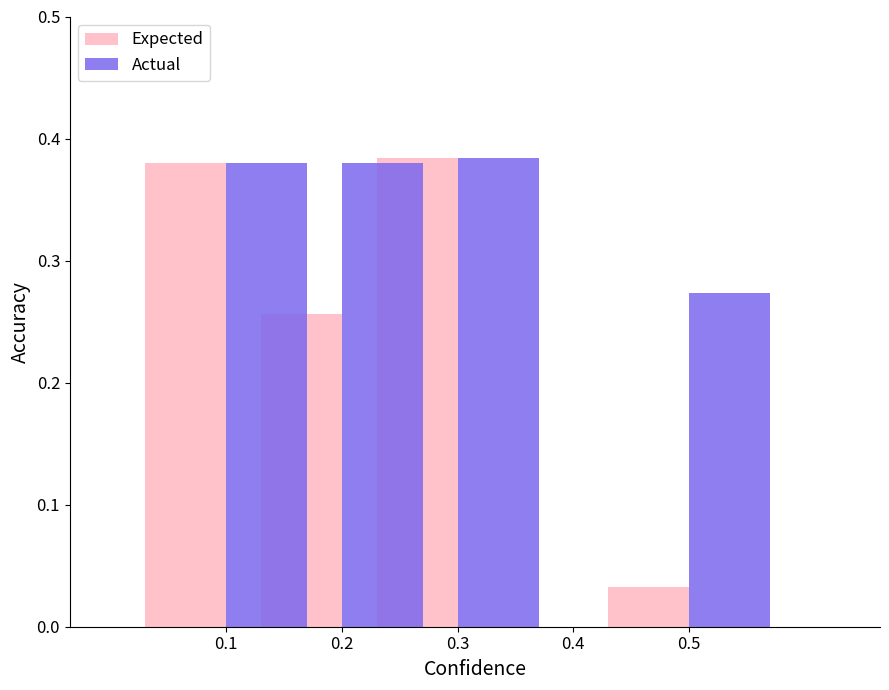

True or false: Actual has a value of 0.4 at 0.3.

True